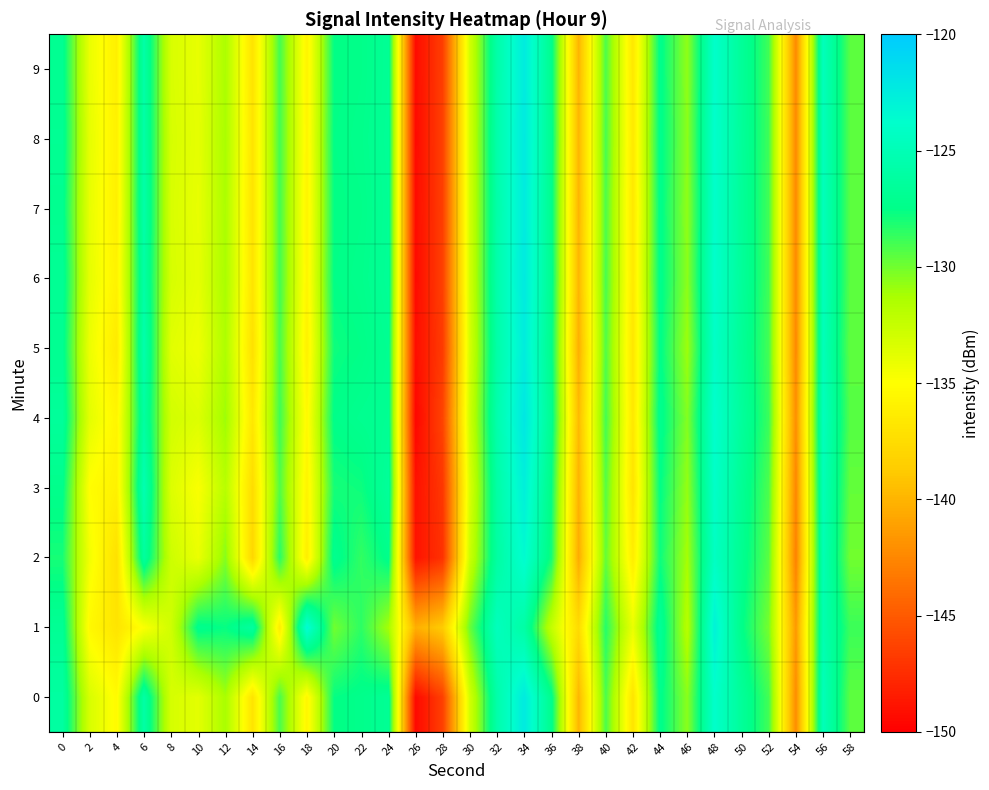

What is the minimum value shown in the chart?

-149.6